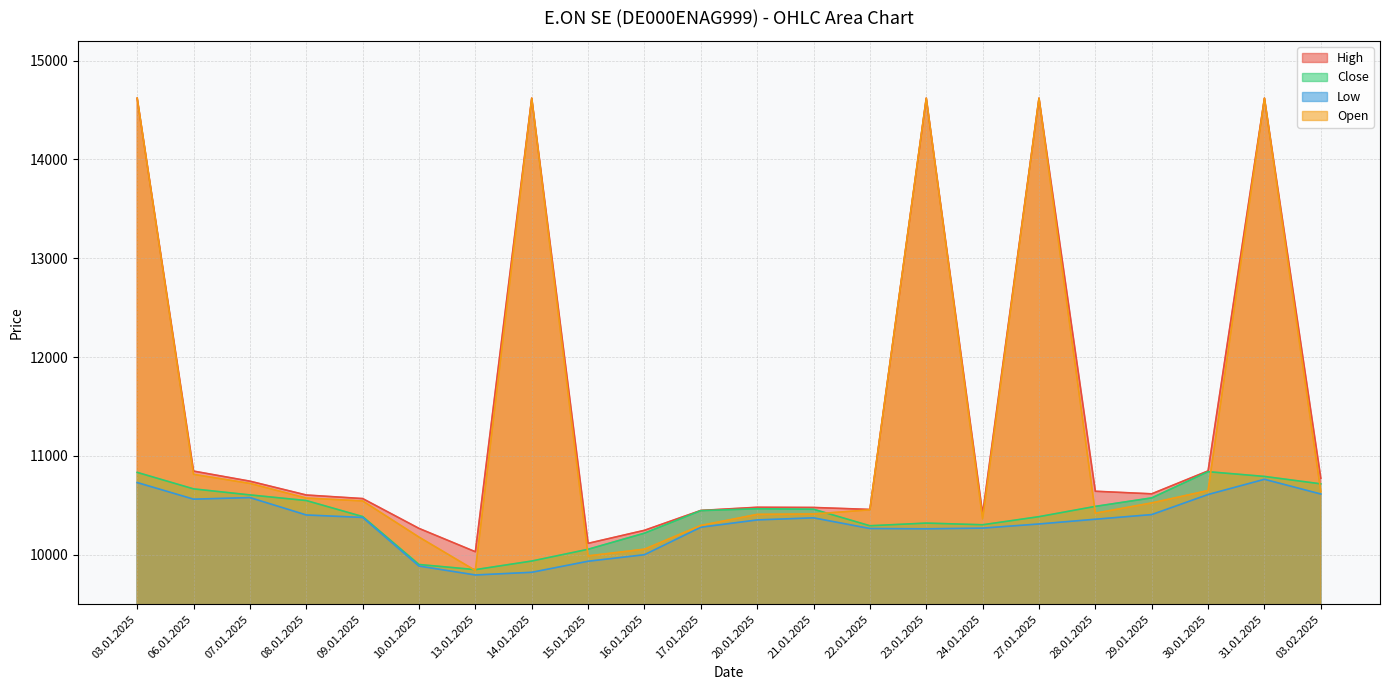

Reading right to left, transcribe all the data shown in this chart.

High: 03.02.2025=10775	31.01.2025=14620	30.01.2025=10849	29.01.2025=10617	28.01.2025=10643	27.01.2025=14620	24.01.2025=10415	23.01.2025=14620	22.01.2025=10459	21.01.2025=10479	20.01.2025=10481	17.01.2025=10449	16.01.2025=10248	15.01.2025=10116	14.01.2025=14620	13.01.2025=10031	10.01.2025=10267	09.01.2025=10569	08.01.2025=10605	07.01.2025=10745	06.01.2025=10847	03.01.2025=14620
Close: 03.02.2025=10718	31.01.2025=10793	30.01.2025=10841	29.01.2025=10576	28.01.2025=10490	27.01.2025=10386	24.01.2025=10304	23.01.2025=10321	22.01.2025=10294	21.01.2025=10461	20.01.2025=10466	17.01.2025=10447	16.01.2025=10219	15.01.2025=10056	14.01.2025=9937	13.01.2025=9850	10.01.2025=9902	09.01.2025=10387	08.01.2025=10549	07.01.2025=10606	06.01.2025=10667	03.01.2025=10834
Low: 03.02.2025=10615	31.01.2025=10764	30.01.2025=10610	29.01.2025=10407	28.01.2025=10360	27.01.2025=10312	24.01.2025=10270	23.01.2025=10263	22.01.2025=10266	21.01.2025=10374	20.01.2025=10353	17.01.2025=10279	16.01.2025=10001	15.01.2025=9935	14.01.2025=9823	13.01.2025=9796	10.01.2025=9886	09.01.2025=10378	08.01.2025=10403	07.01.2025=10579	06.01.2025=10563	03.01.2025=10731
Open: 03.02.2025=10640	31.01.2025=14620	30.01.2025=10650	29.01.2025=10525	28.01.2025=10421	27.01.2025=14620	24.01.2025=10363	23.01.2025=14620	22.01.2025=10455	21.01.2025=10413	20.01.2025=10409	17.01.2025=10297	16.01.2025=10057	15.01.2025=9989	14.01.2025=14620	13.01.2025=9841	10.01.2025=10179	09.01.2025=10545	08.01.2025=10574	07.01.2025=10722	06.01.2025=10814	03.01.2025=14620